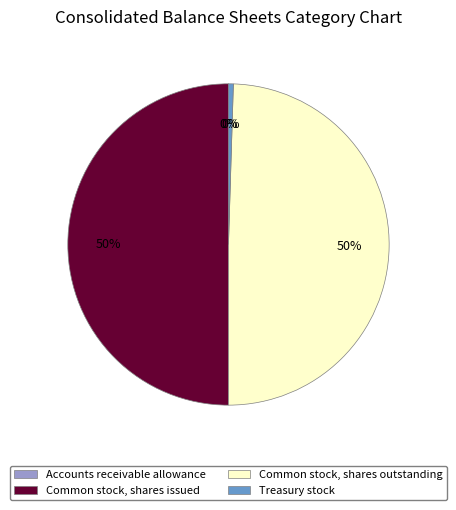

Is it true that Common stock, shares issued is 50% of the pie?

True